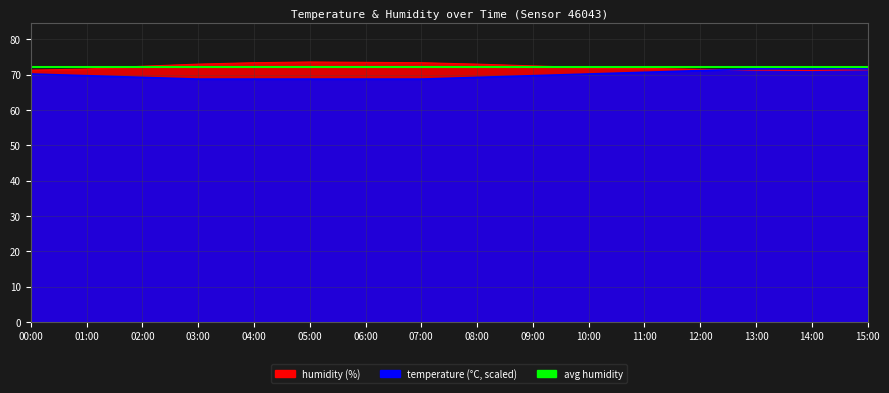

Where does the temperature series first go above 69?

00:00